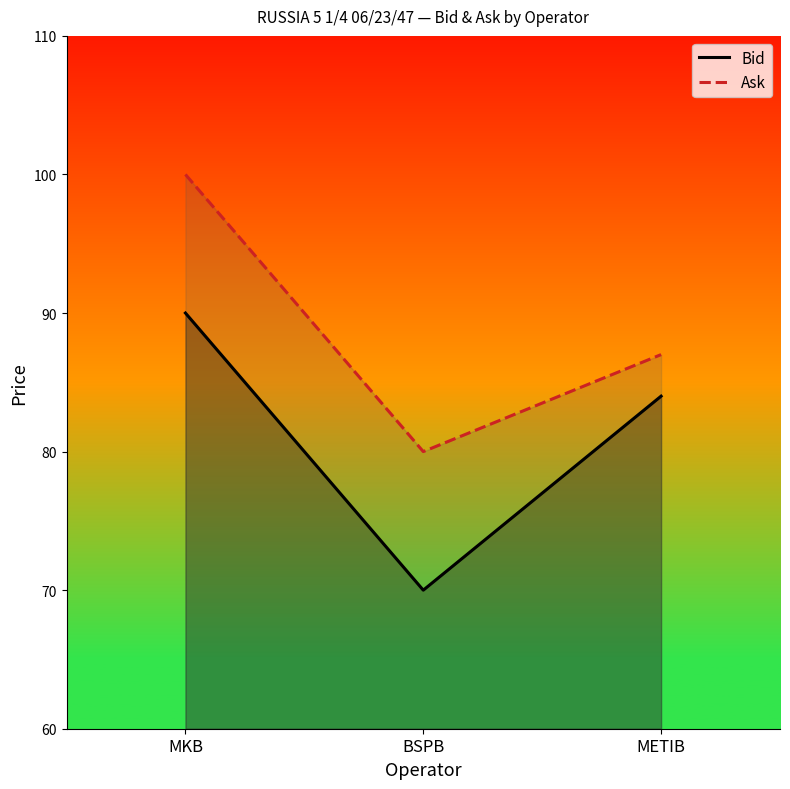

How many values in the Ask series exceed 87?

1